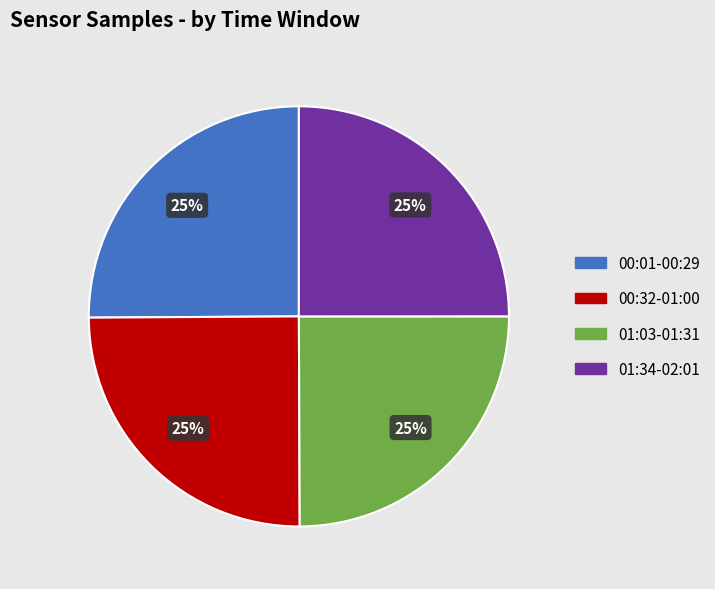

To the nearest percent, what is the average slice percentage?

25%